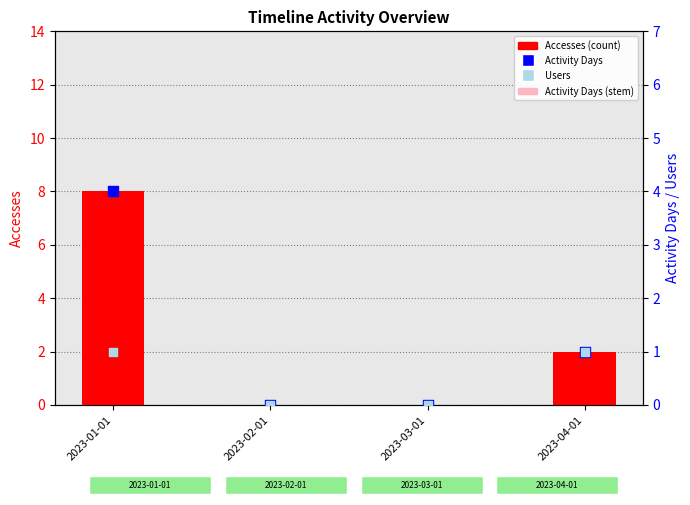

Which series has the widest spread of Y values?

Accesses (count)